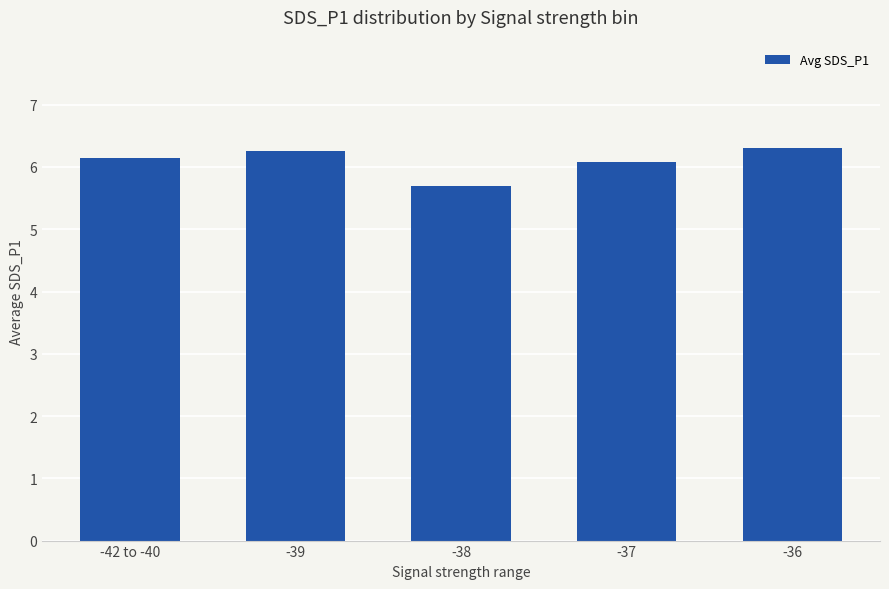

At which label is the value closest to 6?

-37